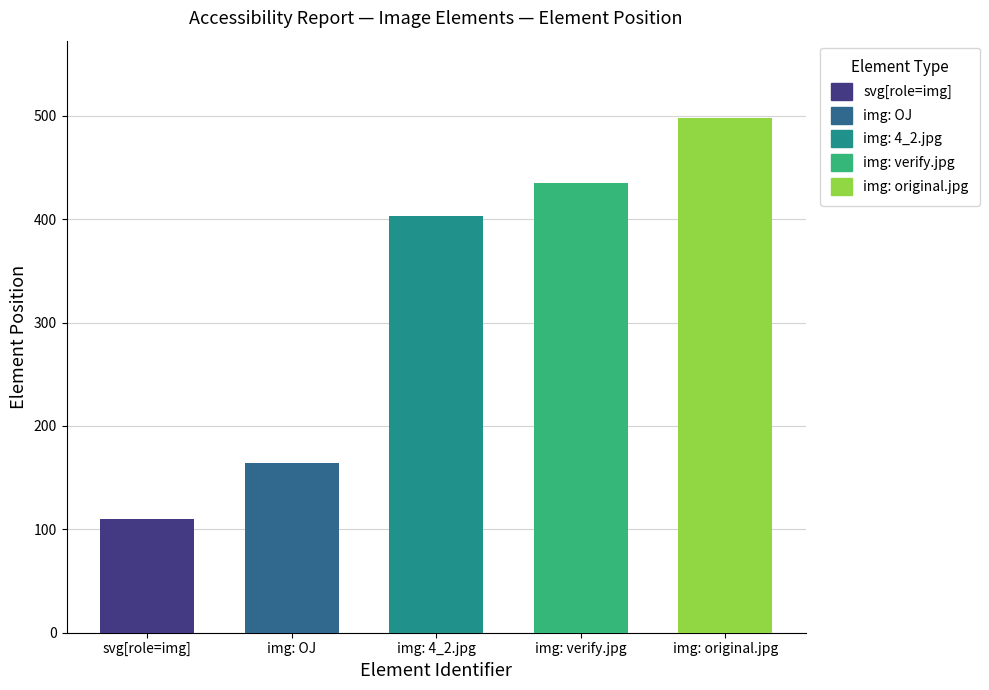

The value of Hidden at 403 is 534. True or false?

False